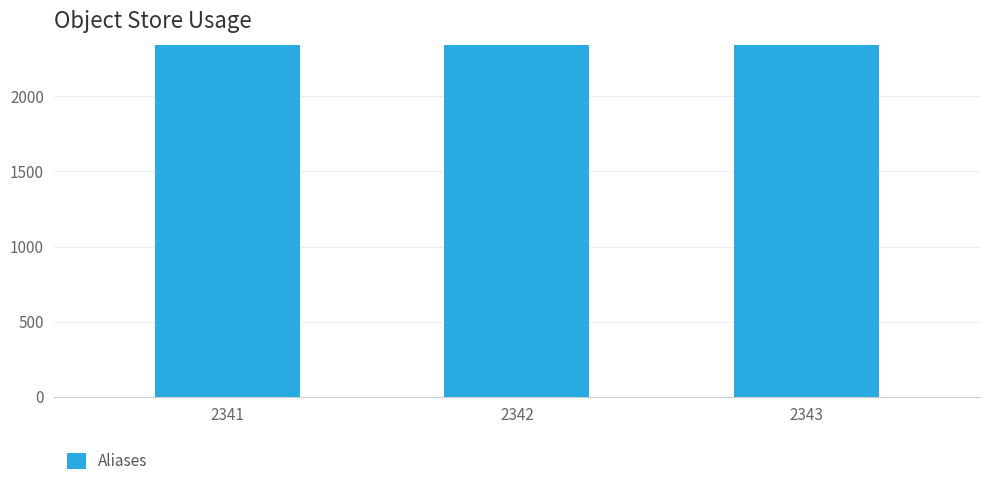

How many data points are less than 2342?

1